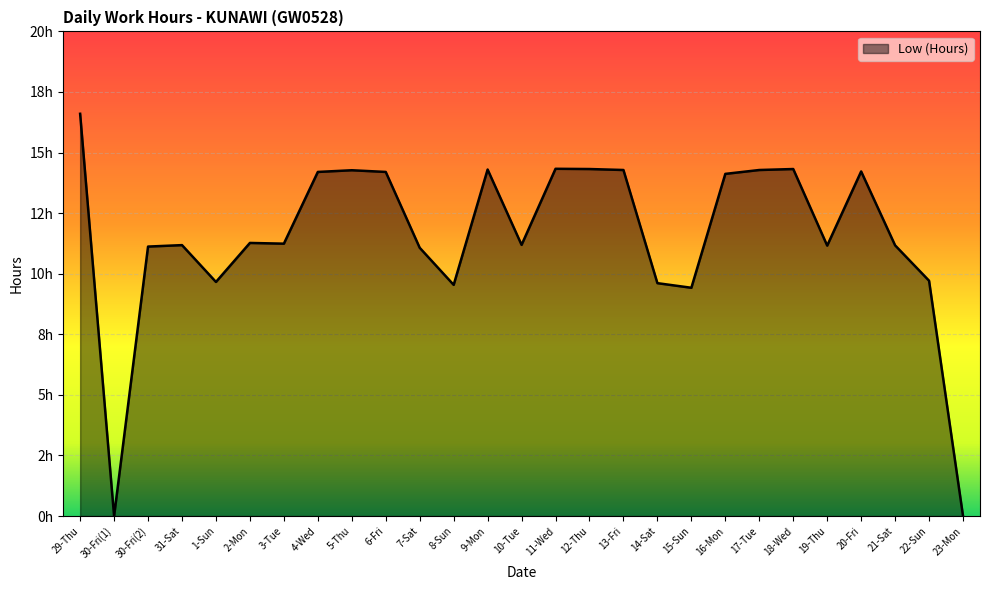

How many points are higher than both their immediate neighbors (excluding endpoints)?

7